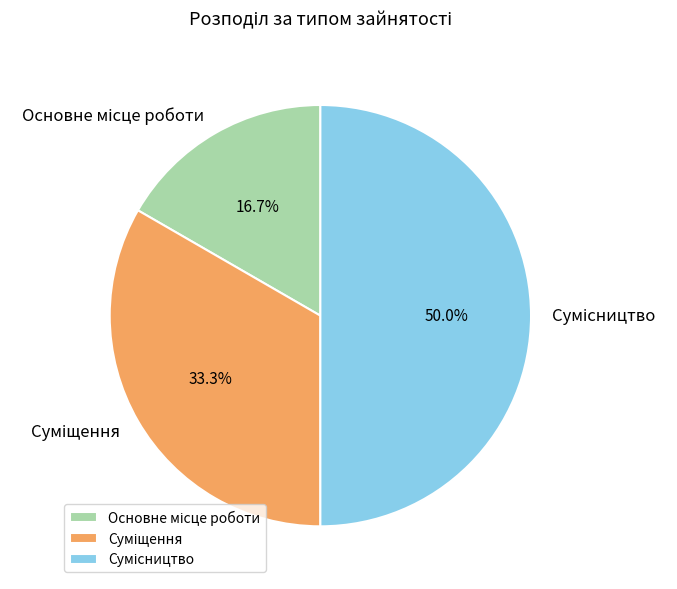

The Суміщення slice represents 33% of the pie. True or false?

True